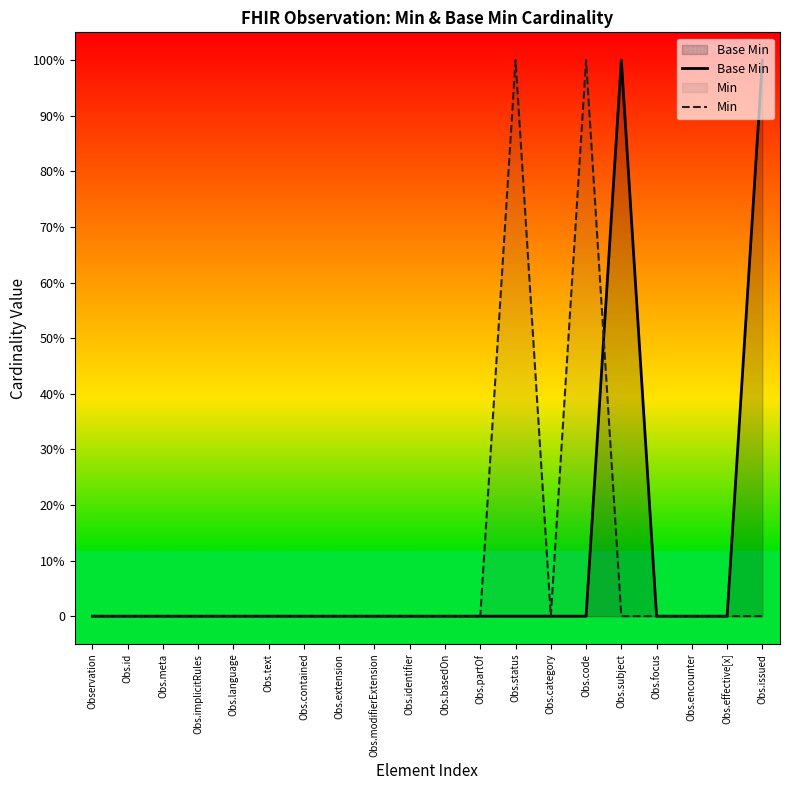

What position from the left is Obs.id?

2